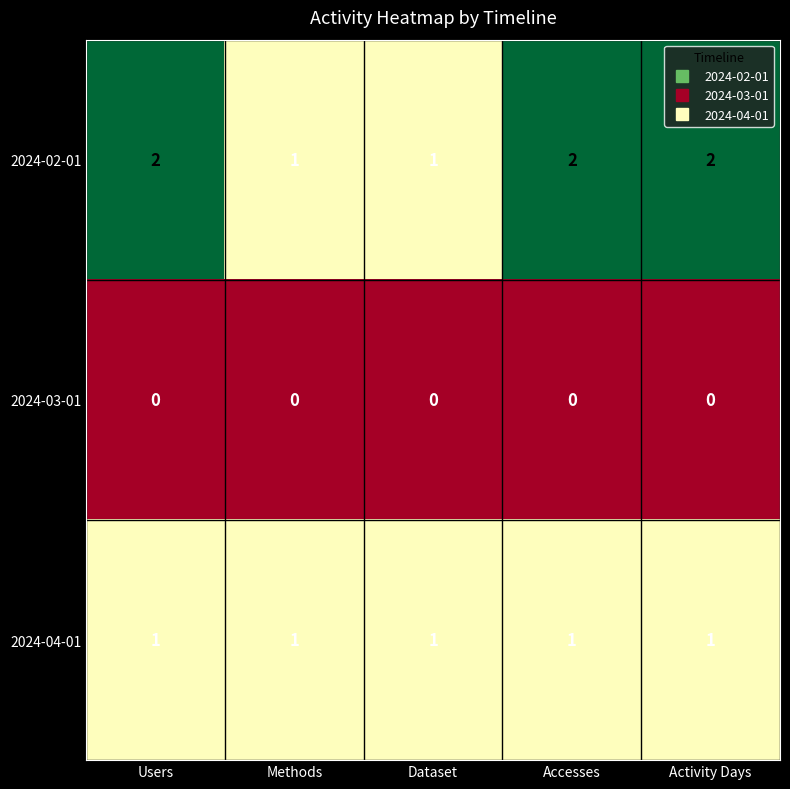

Between Users and Dataset, which series saw the biggest shift?

2024-02-01